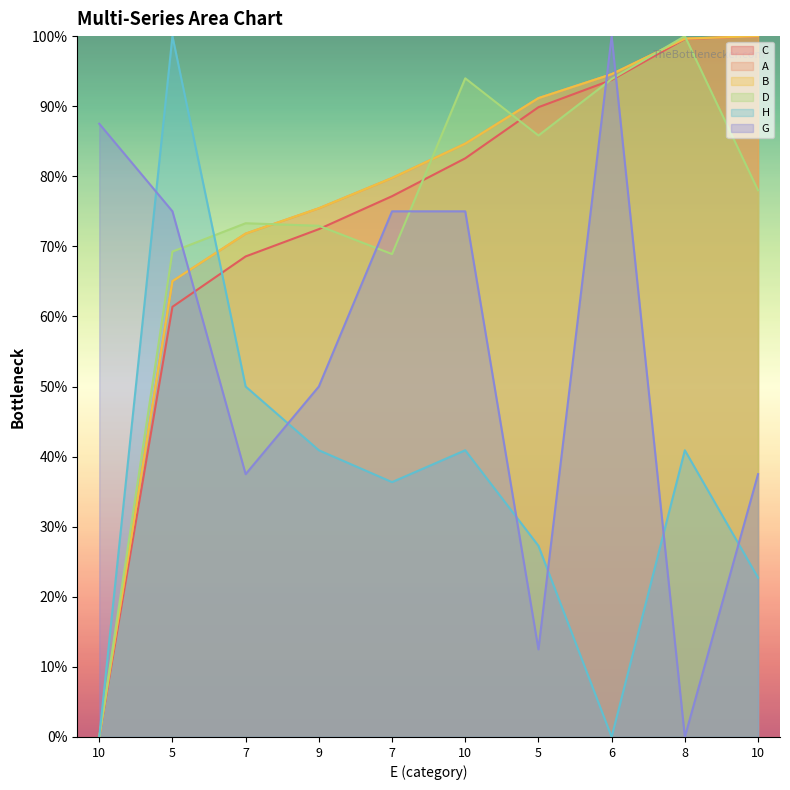

List the series in order of their peak value, lowest first.

C, A, B, D, H, G